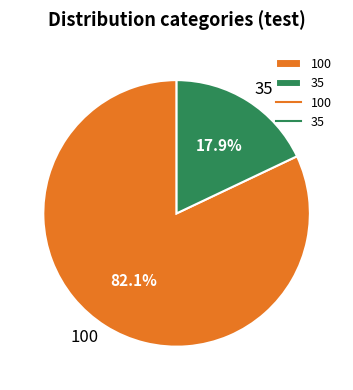

True or false: 100 accounts for 88% of the total.

False